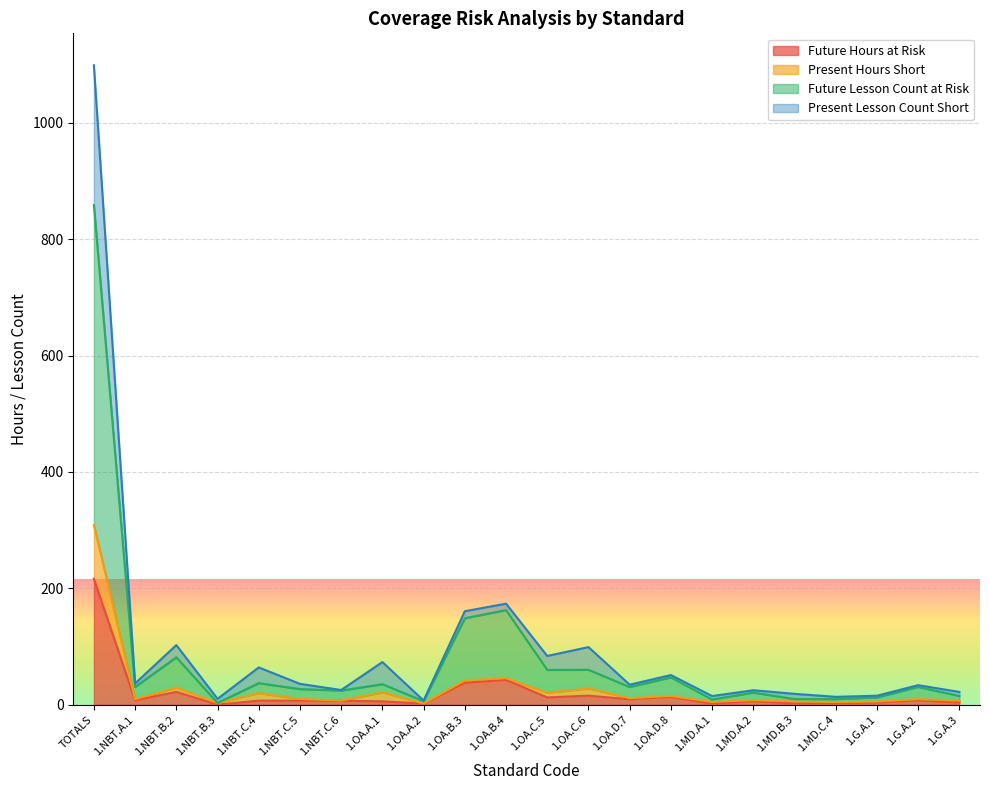

What is the lowest value of the Future Lesson Count at Risk series?

3.0